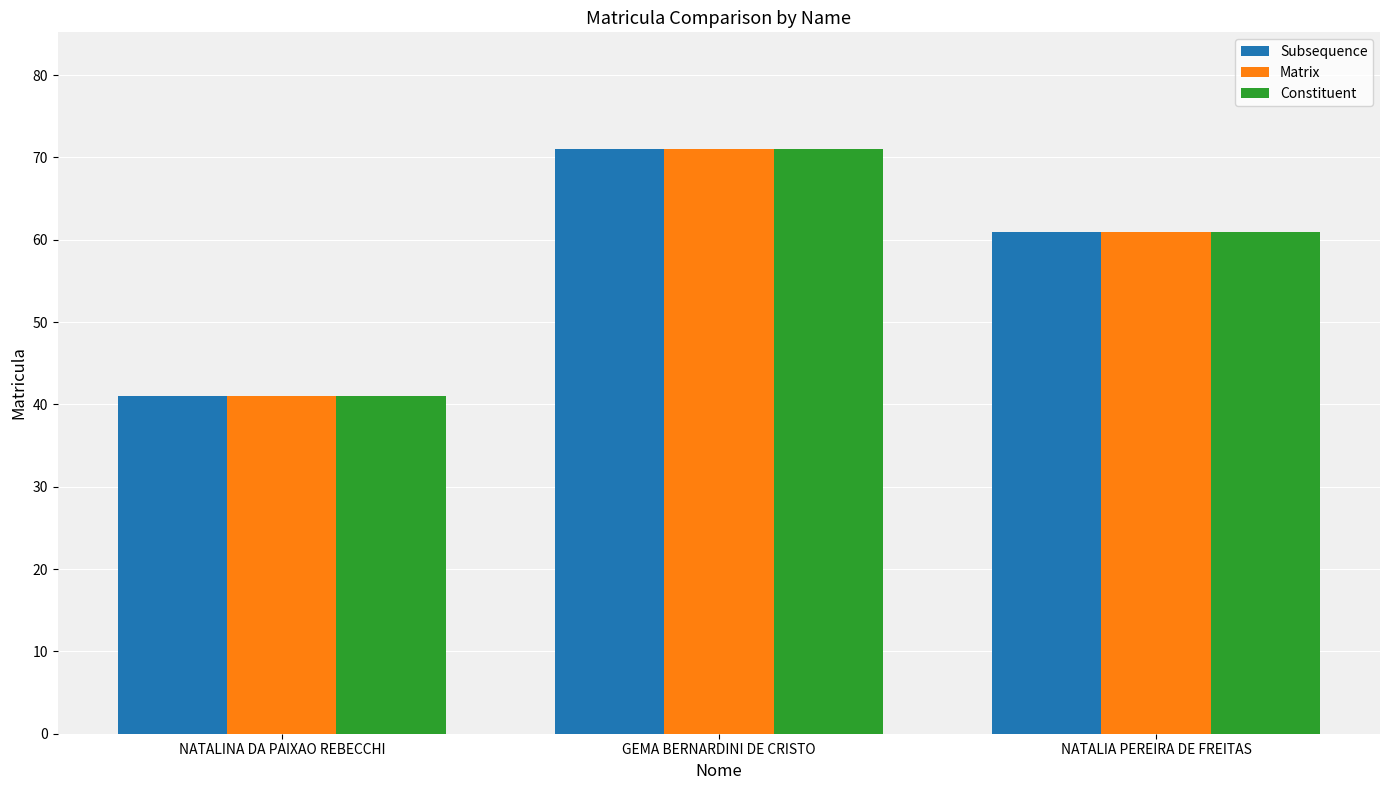

What is the difference between the Matrix values at GEMA BERNARDINI DE CRISTO and NATALINA DA PAIXAO REBECCHI?

30